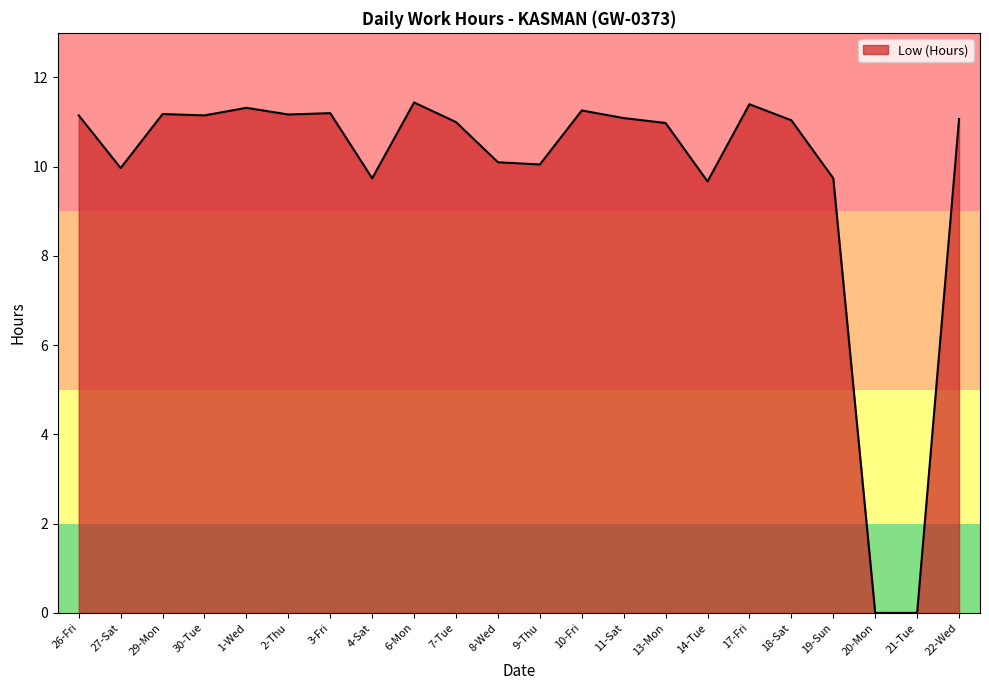

What is the change in value from 9-Thu to 10-Fri?

+1.2